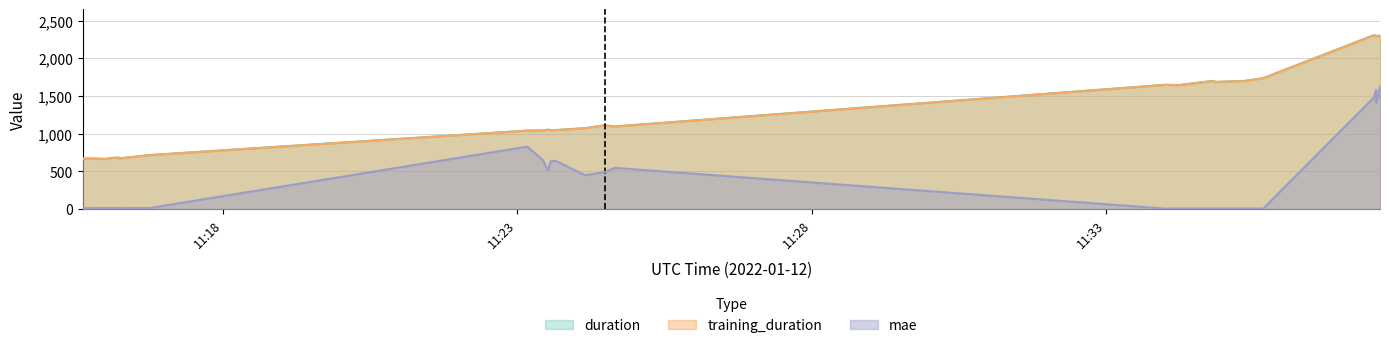

At which label is mae closest to 817?

2022-01-12T11:23:10